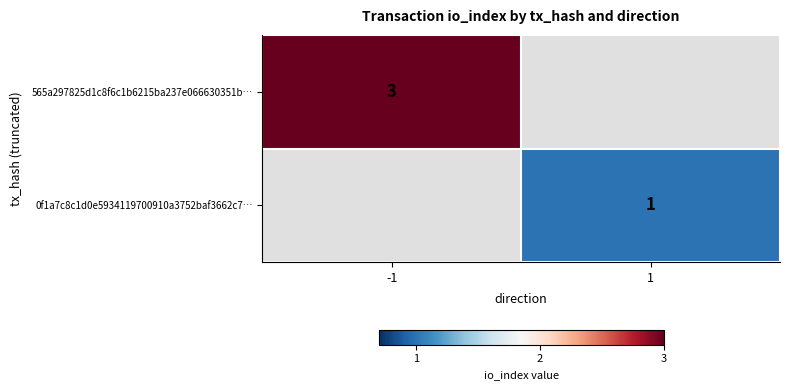

True or false: 0f1a7c8c1d0e5934119700910a3752baf3662c7… has a value of 1 at 1.

True